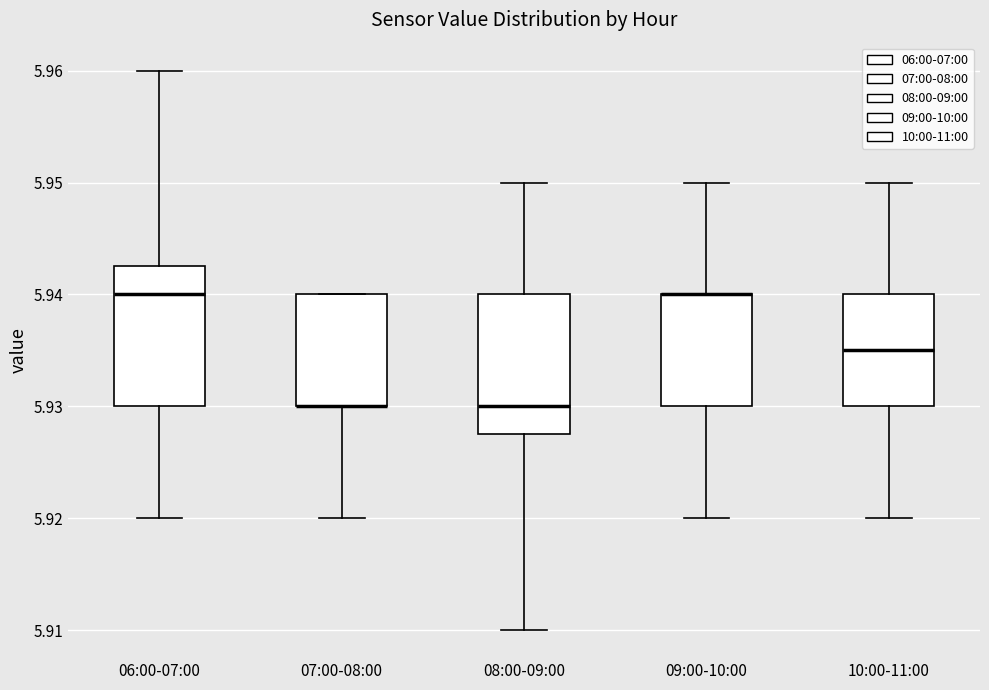

Reading left to right, read every box against the y-axis: the position of its median line, the range the box covers, and the ends of its whiskers. The values are not printed on the chart, so give them approximately, as read against the axis.

06:00-07:00: median 5.940, box 5.930 to 5.943, whiskers 5.920 to 5.960
07:00-08:00: median 5.930 (drawn on the box's lower edge), box 5.930 to 5.940, whiskers 5.920 to 5.940
08:00-09:00: median 5.930, box 5.928 to 5.940, whiskers 5.910 to 5.950
09:00-10:00: median 5.940 (drawn on the box's upper edge), box 5.930 to 5.940, whiskers 5.920 to 5.950
10:00-11:00: median 5.935, box 5.930 to 5.940, whiskers 5.920 to 5.950